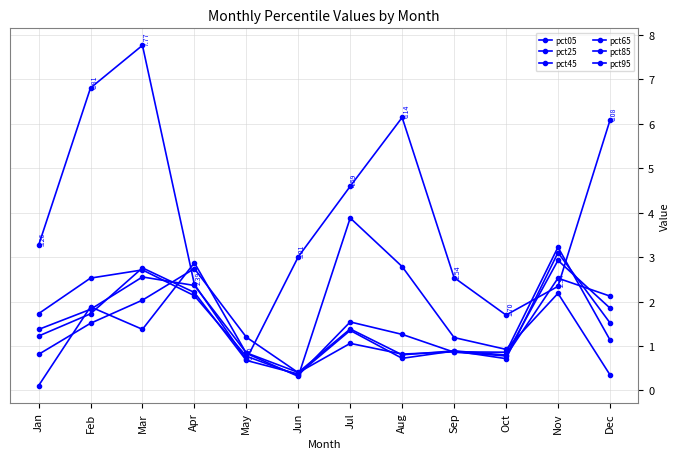

Is it true that pct25 equals 2.5 at Nov?

True